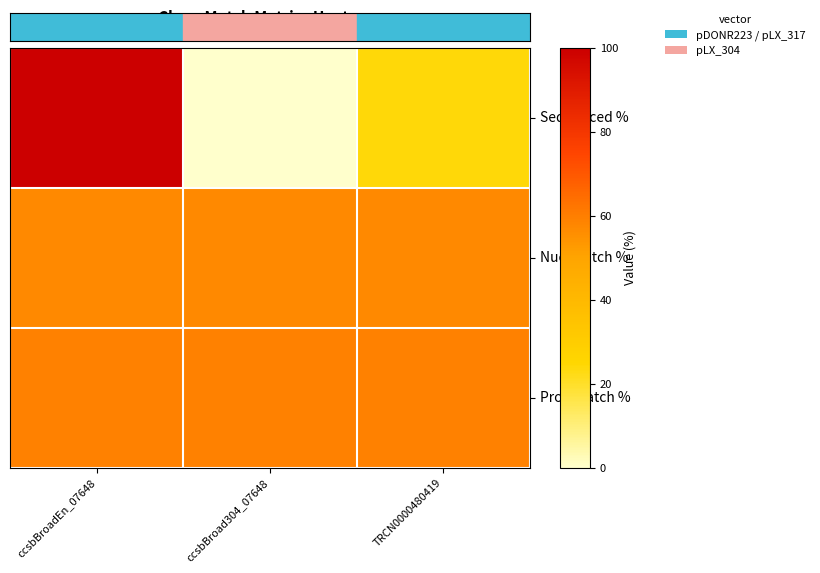

At how many categories does at least one series exceed 77?

1